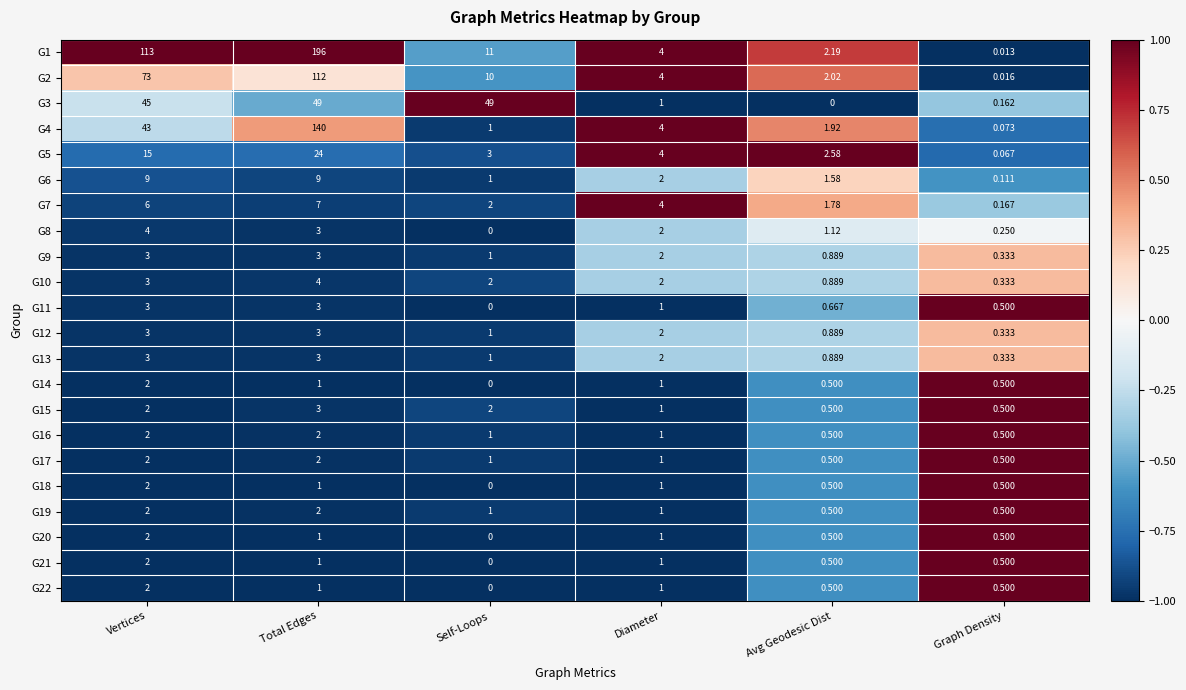

Where is G13 nearest to the value 1?

Self-Loops